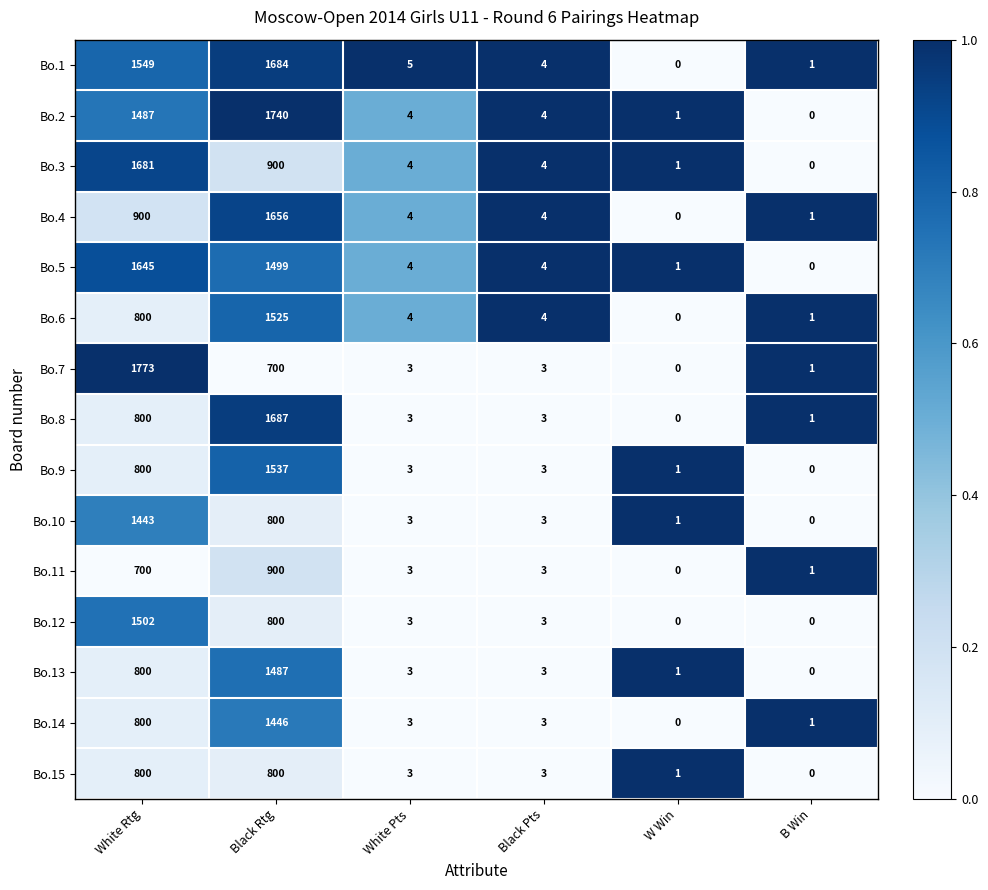

Rank the categories by Bo.1 value from highest to lowest.

Black Rtg, White Rtg, White Pts, Black Pts, B Win, W Win